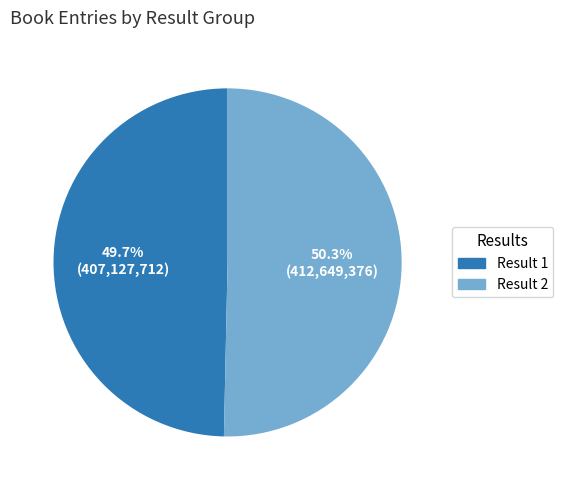

Rank the categories by value from highest to lowest.

Result 2, Result 1